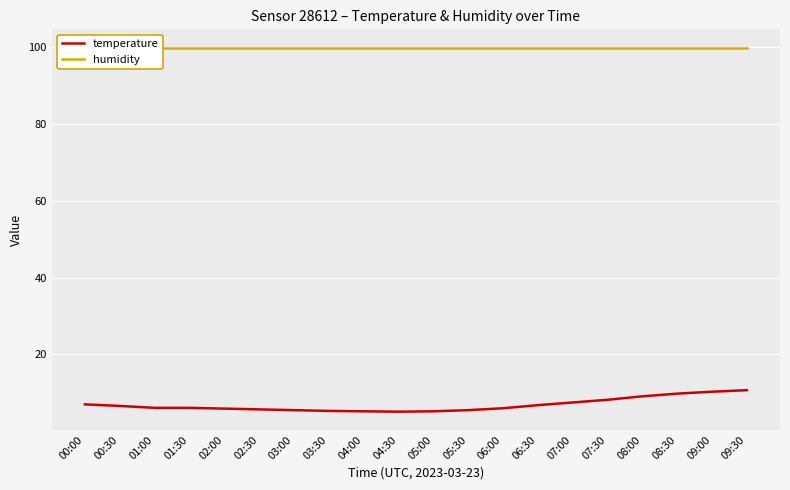

Which has a higher value, 06:30 or 04:00?

06:30